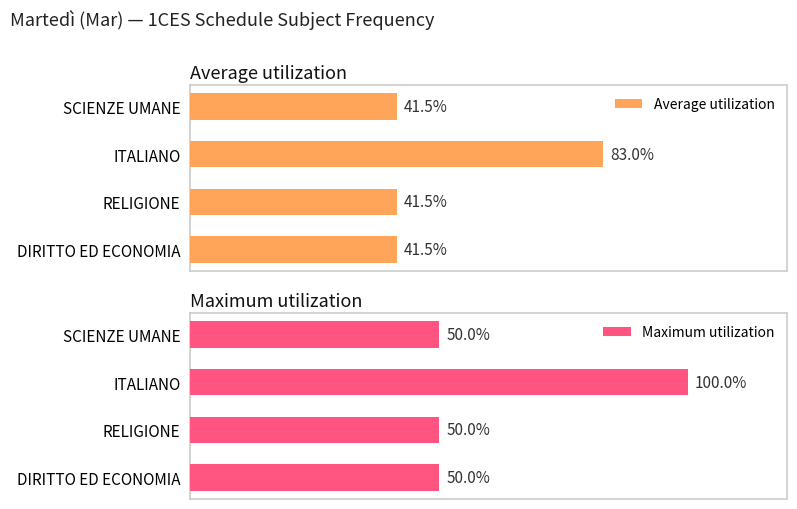

What is the difference between the maximum and minimum values in the Maximum utilization series?

50.0